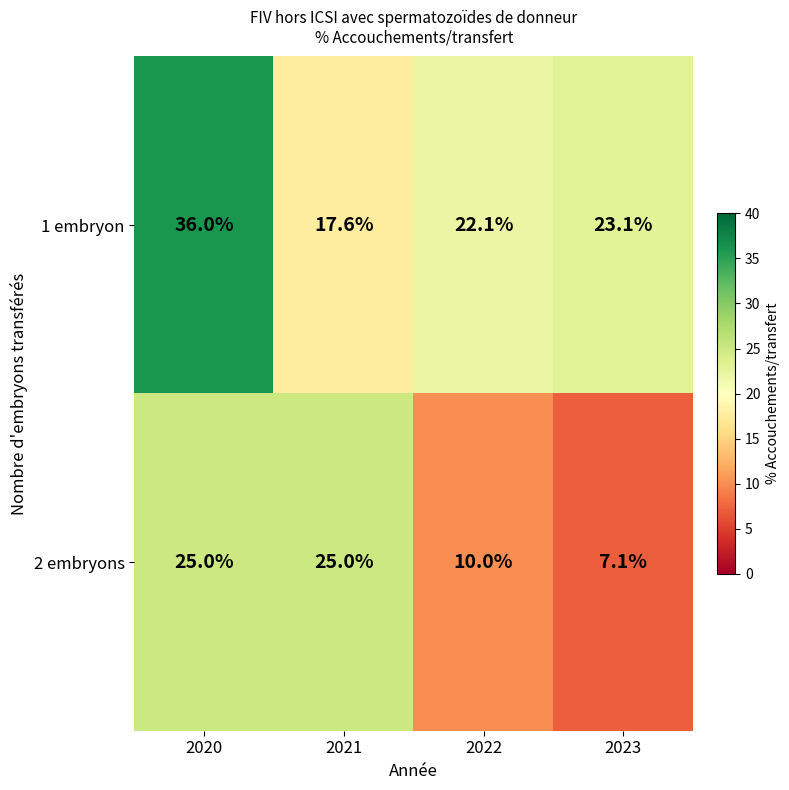

What is the difference between the maximum and minimum values in the 2 embryons series?

17.9